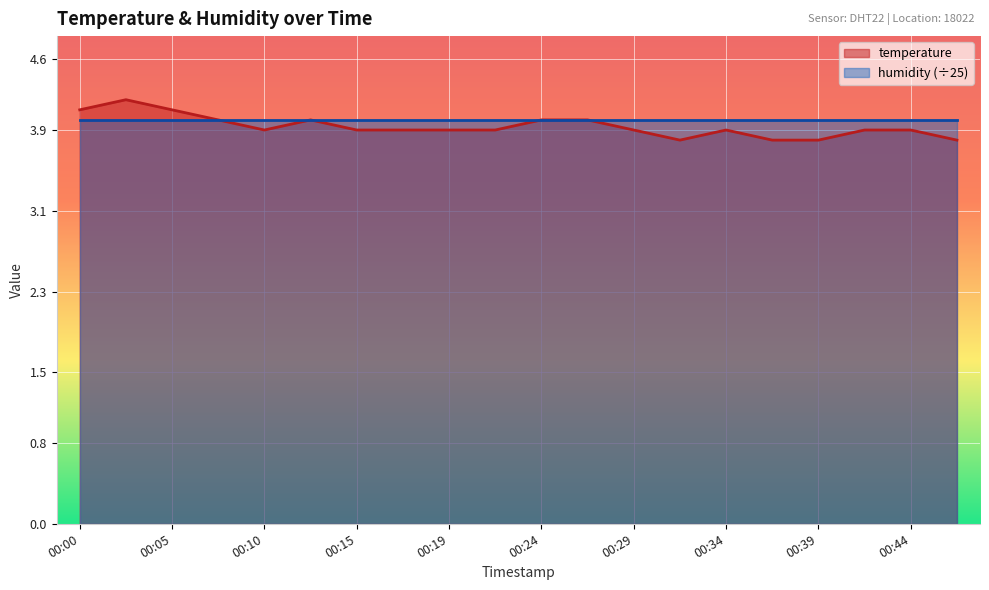

List the labels in order of value, largest first.

00:02, 00:00, 00:05, 00:07, 00:12, 00:24, 00:27, 00:10, 00:15, 00:17, 00:19, 00:22, 00:29, 00:34, 00:41, 00:44, 00:32, 00:36, 00:39, 00:46